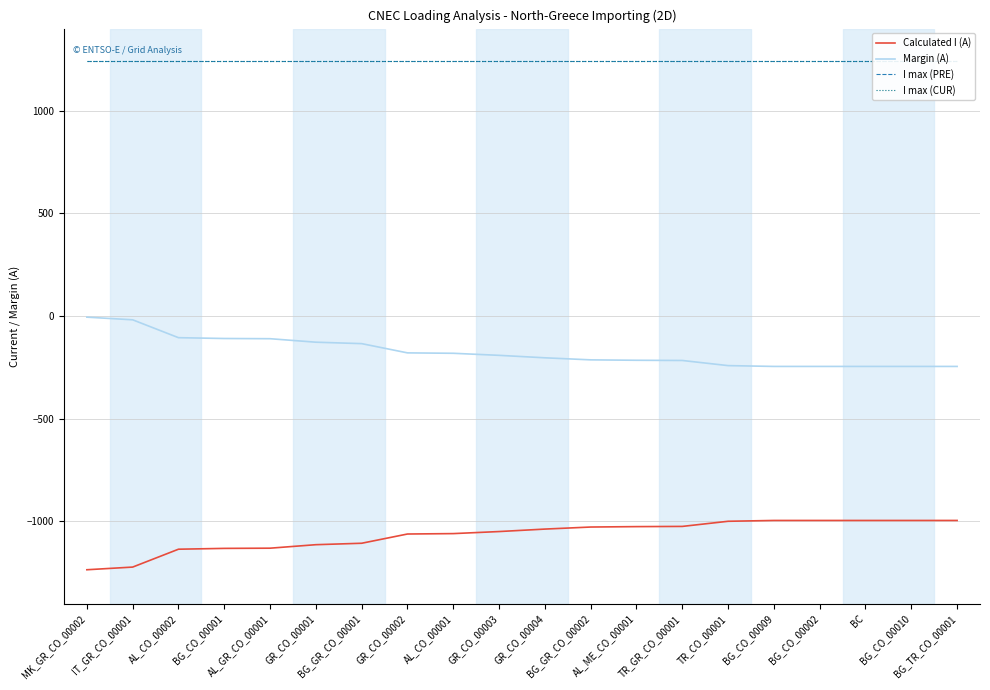

Is the value of Calculated I (A) at TR_CO_00001 greater than the value of I max (PRE) at MK_GR_CO_00002?

No